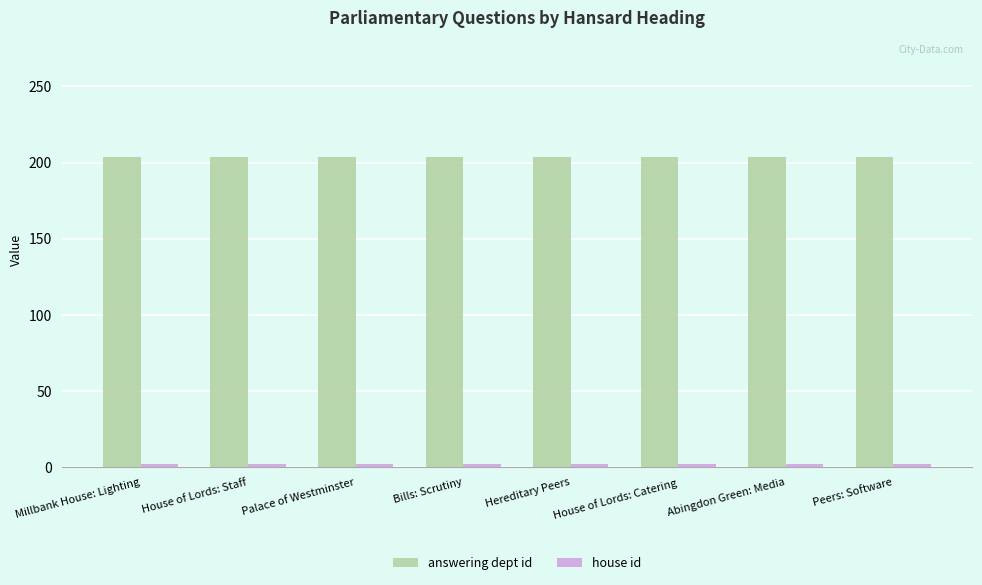

The answering dept id series shows 63 at Millbank House: Lighting. True or false?

False